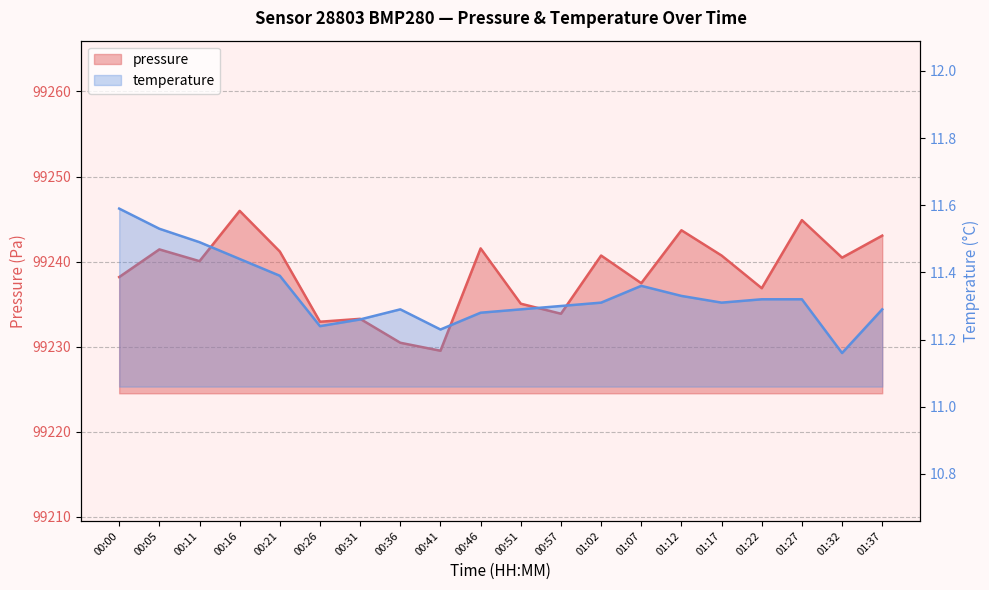

True or false: pressure has a value of 59753.6 at 00:46.

False